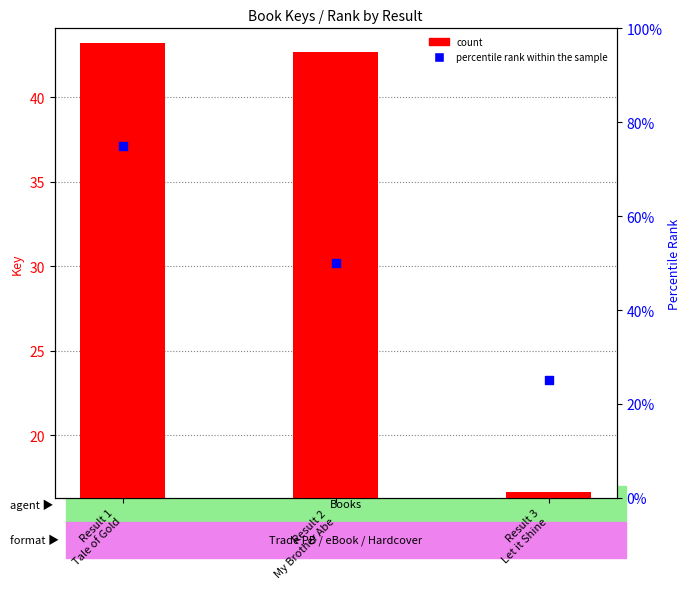

Which series has the widest spread of Y values?

percentile rank within the sample